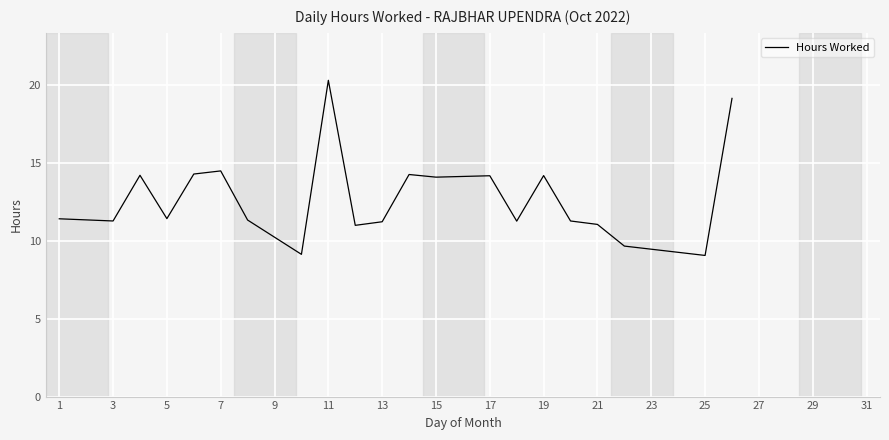

What is the smallest value displayed?

9.1